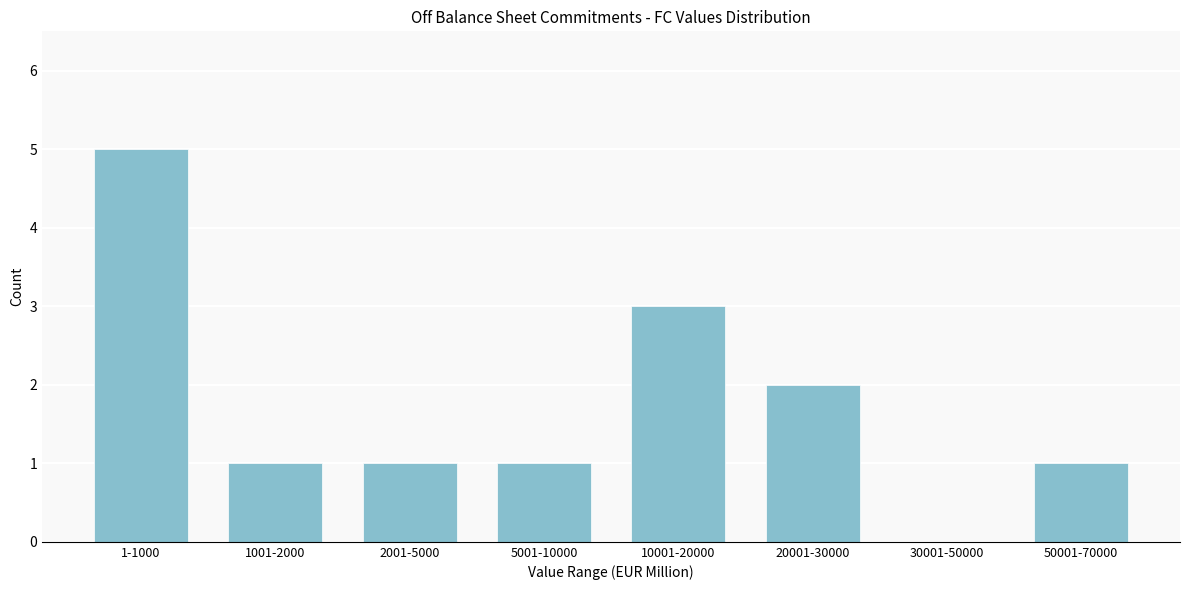

Reading right to left, extract all data points from this chart.

50001-70000=1	30001-50000=0	20001-30000=2	10001-20000=3	5001-10000=1	2001-5000=1	1001-2000=1	1-1000=5